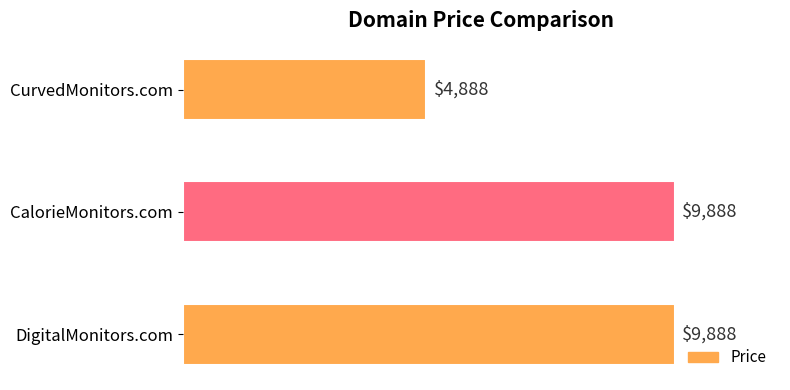

Reading top to bottom, what are all the values shown in this chart?

4888	9888	9888